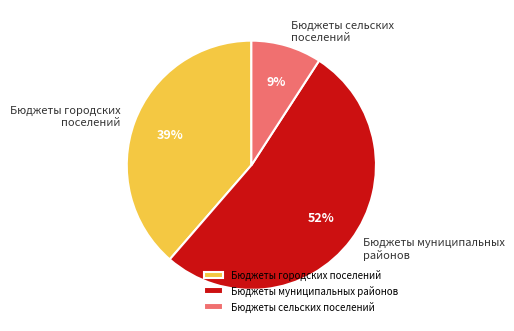

Does any single category account for the majority?

Yes